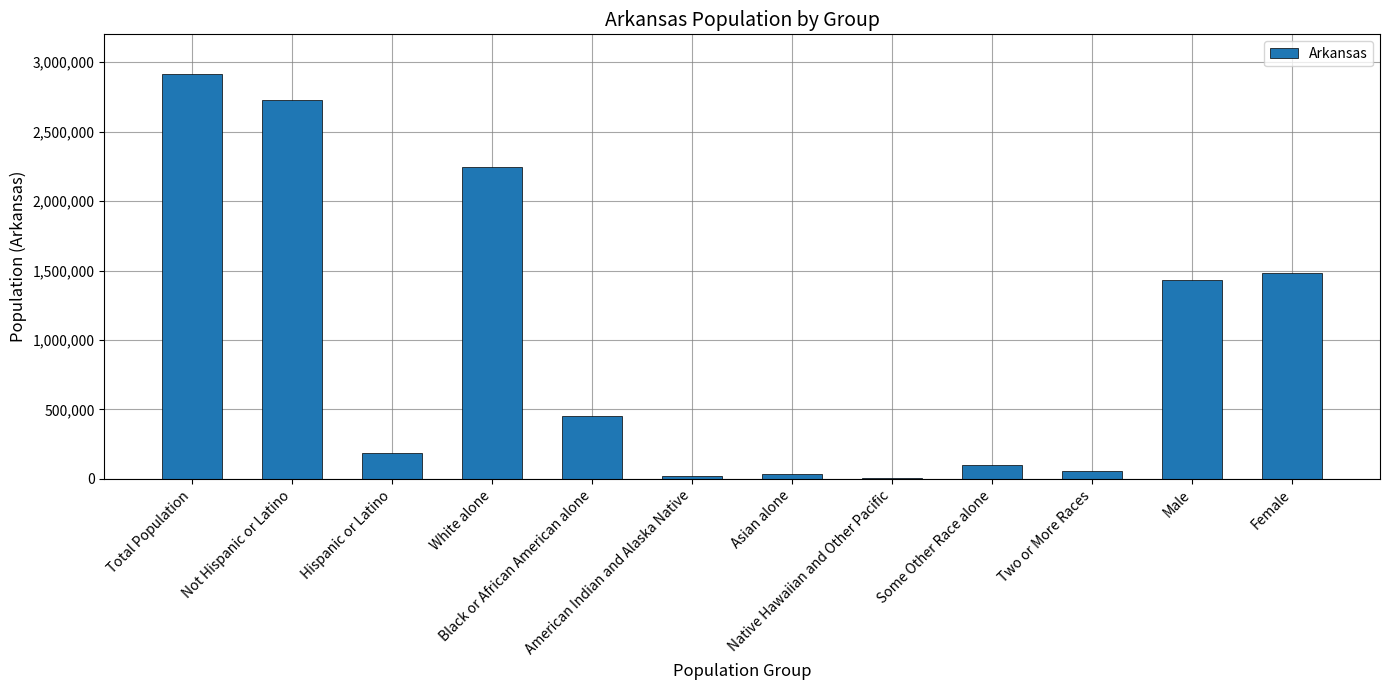

Count the number of data series in this chart.

1